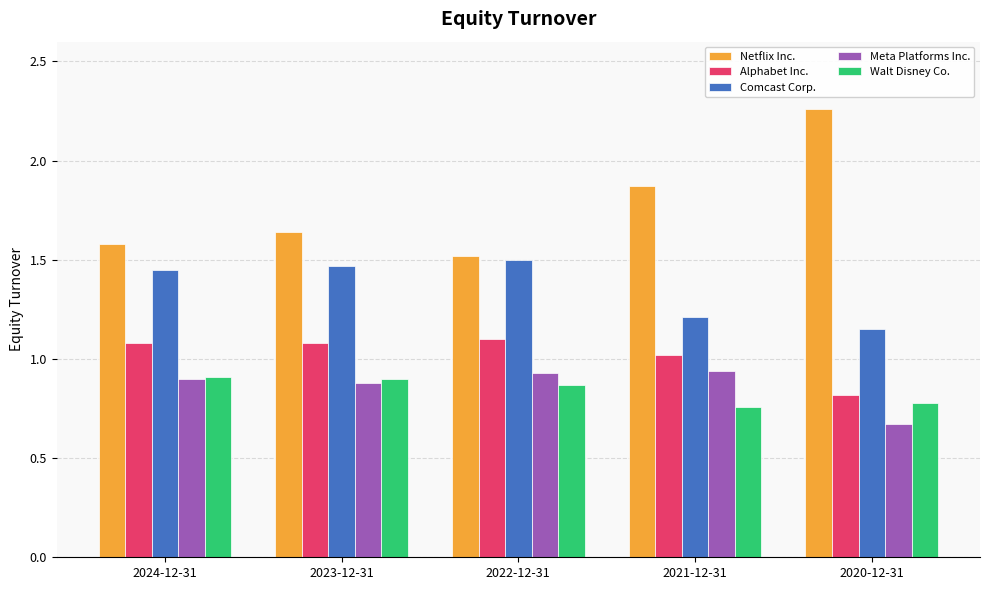

List the labels in order of Netflix Inc. value, smallest first.

2022-12-31, 2024-12-31, 2023-12-31, 2021-12-31, 2020-12-31